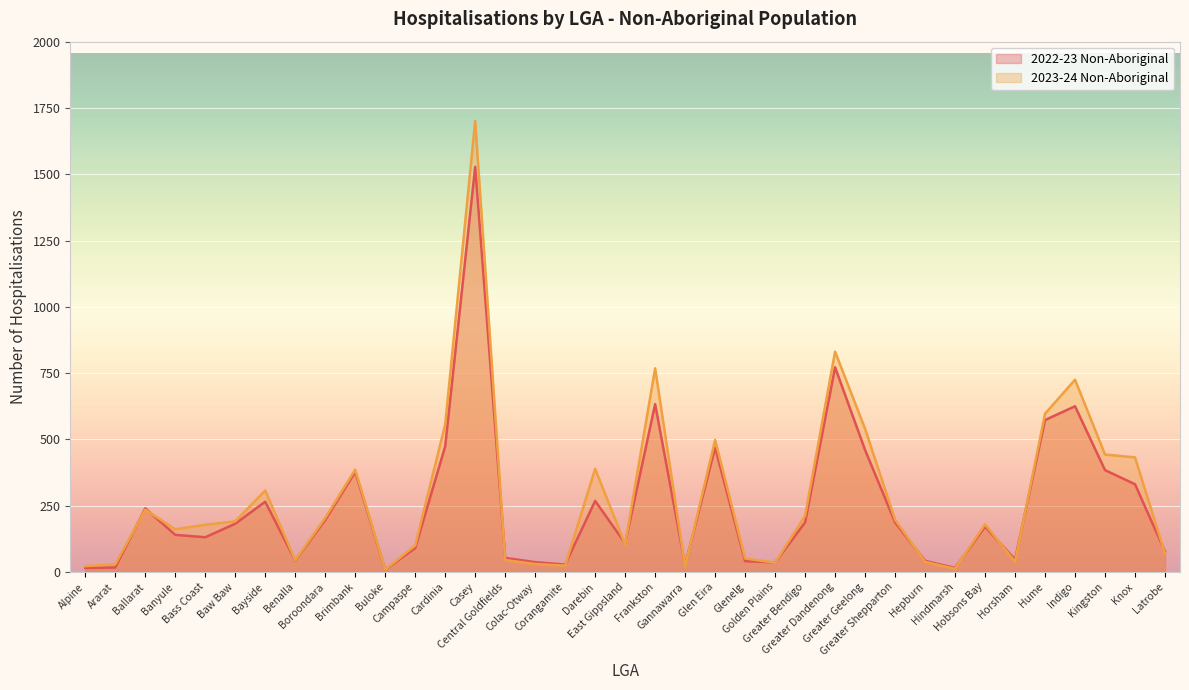

What is the approximate value of 2023-24 Non-Aboriginal at Colac-Otway, to the nearest 10?

30